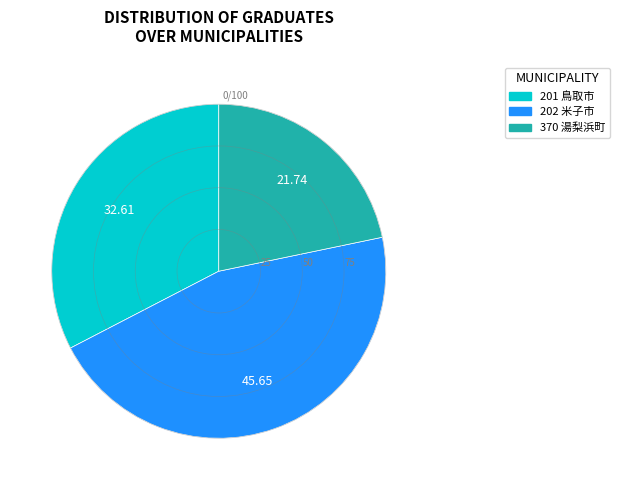

Which has a higher value, 370 湯梨浜町 or 201 鳥取市?

201 鳥取市